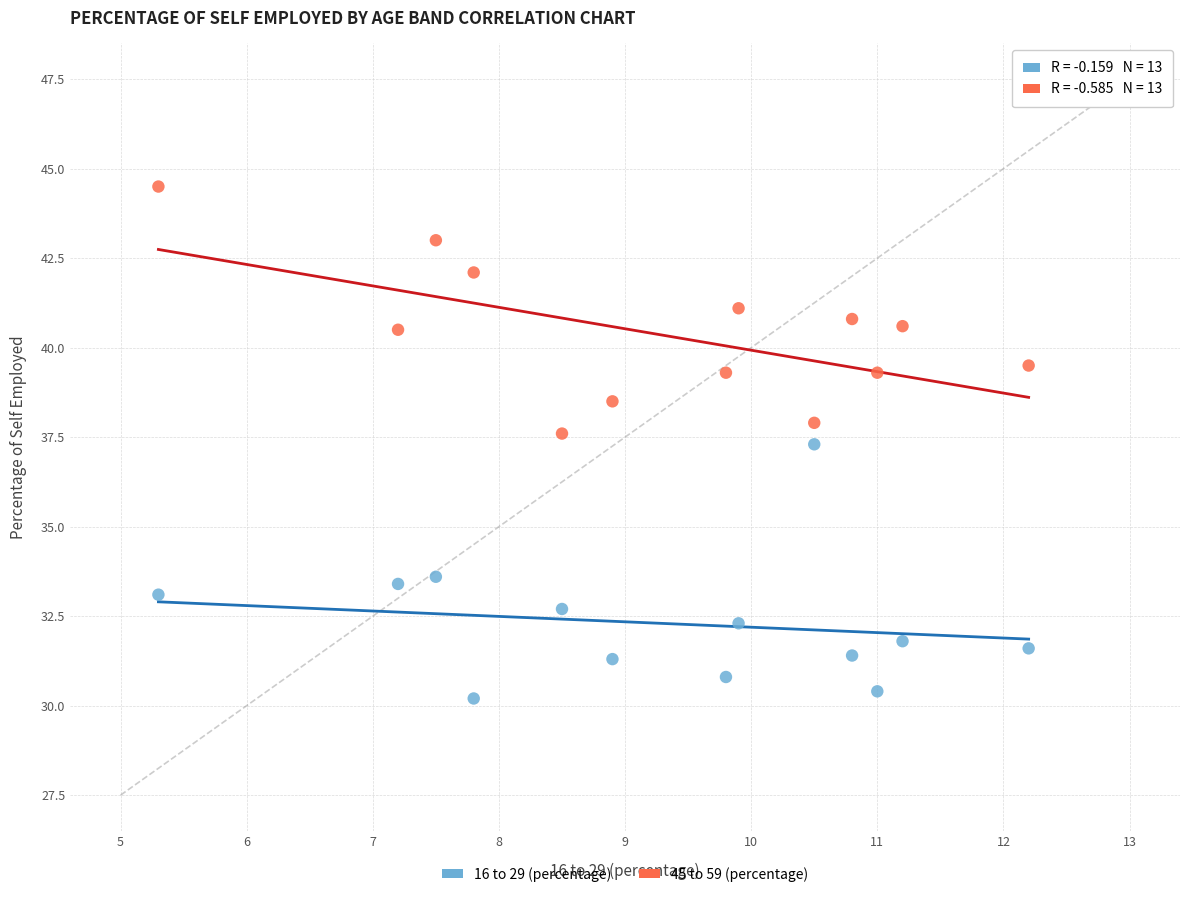

What are all the series names shown in the legend?

16 to 29 (percentage), 45 to 59 (percentage)